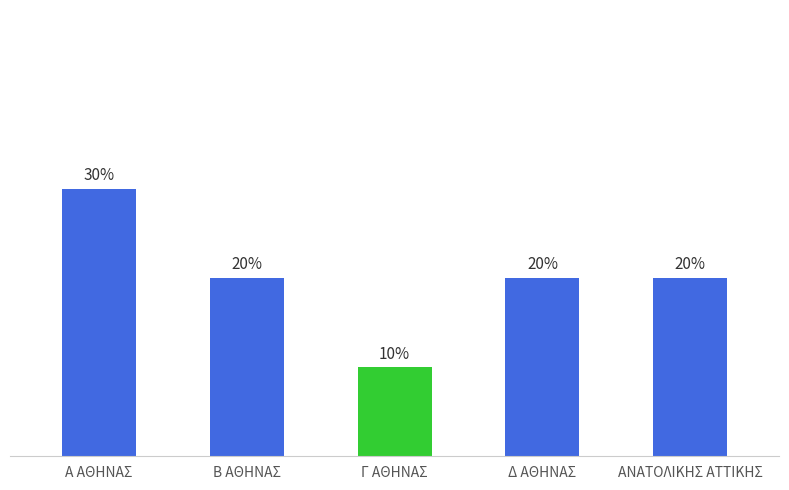

The chart shows a value of 3 at Β ΑΘΗΝΑΣ. True or false?

False